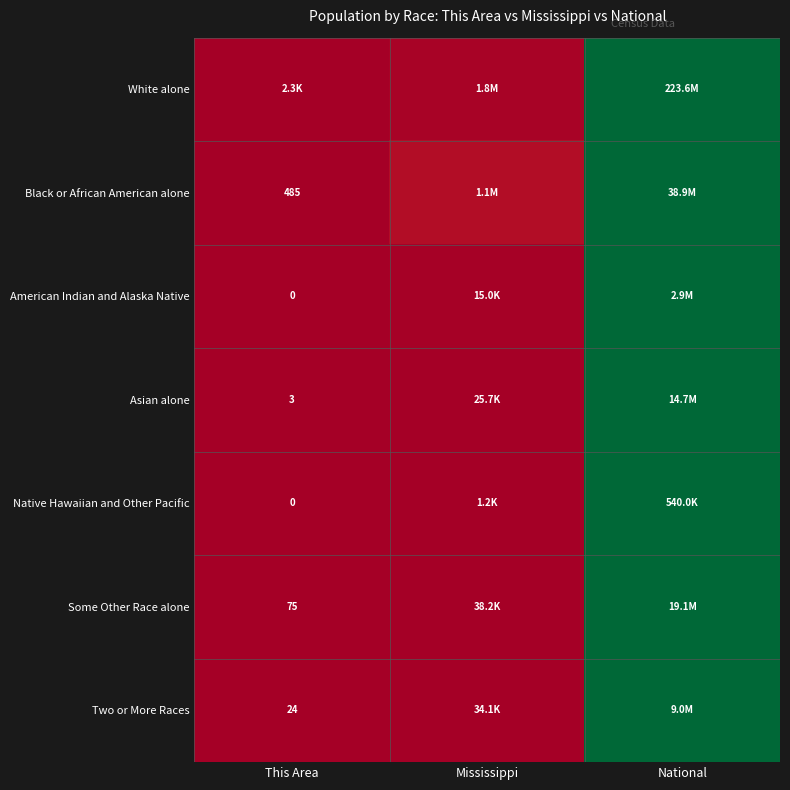

How many positive values does the Asian alone series have?

2